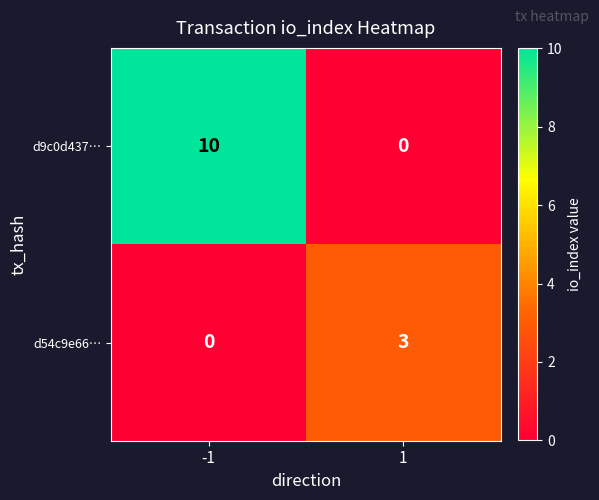

List the series in order of their peak value, lowest first.

d54c9e66…, d9c0d437…